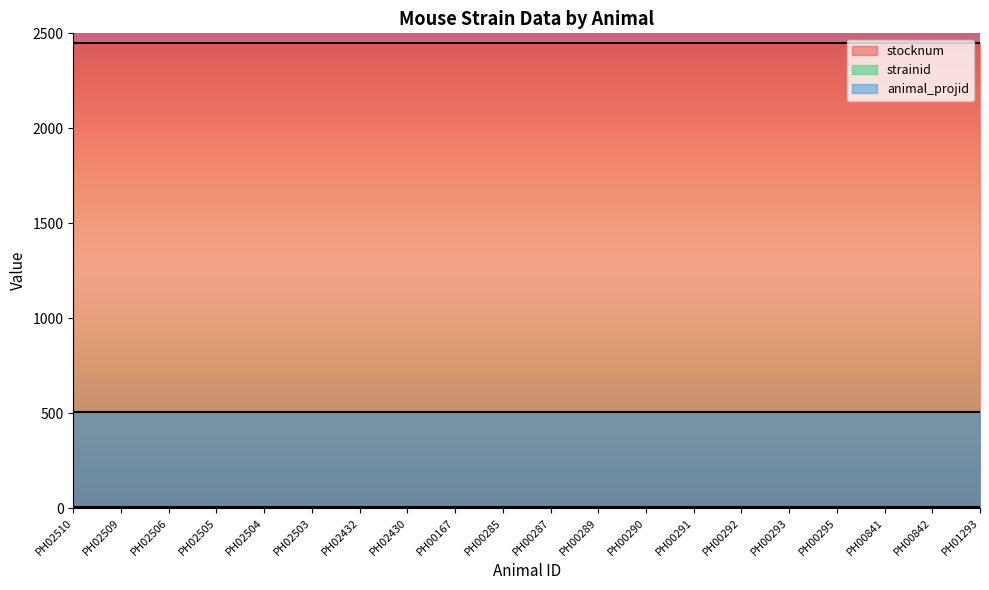

Which series has the widest spread of values?

stocknum